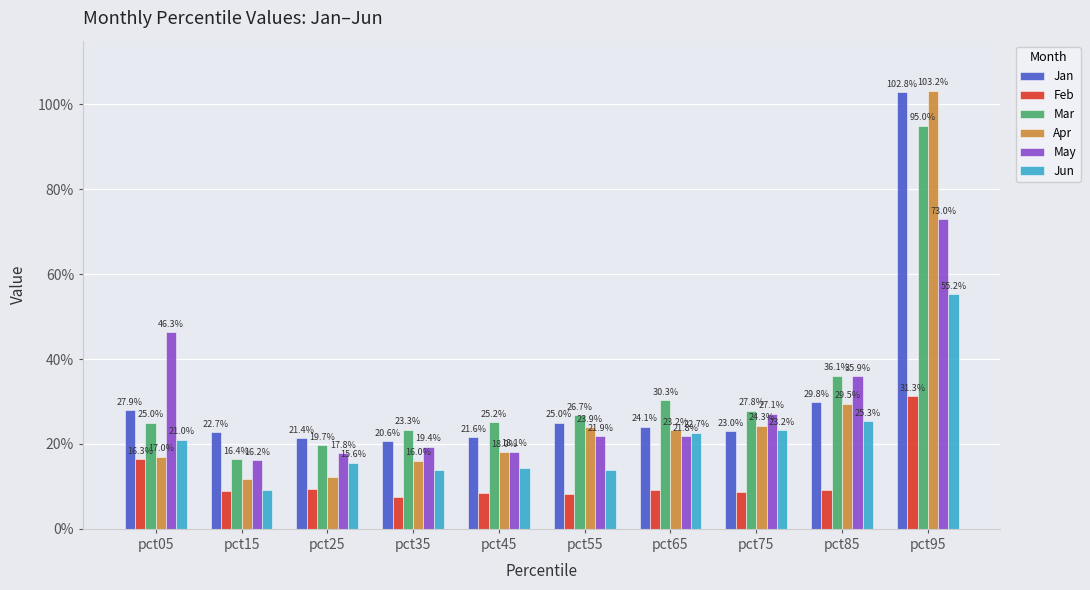

What is the value of the May bar at the 3rd from the left?

0.2